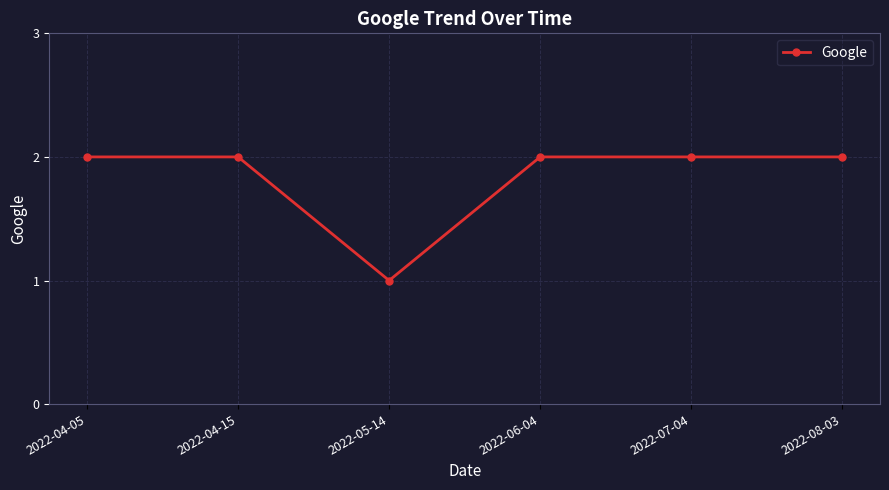

The value at 2022-04-15 is 2. True or false?

True